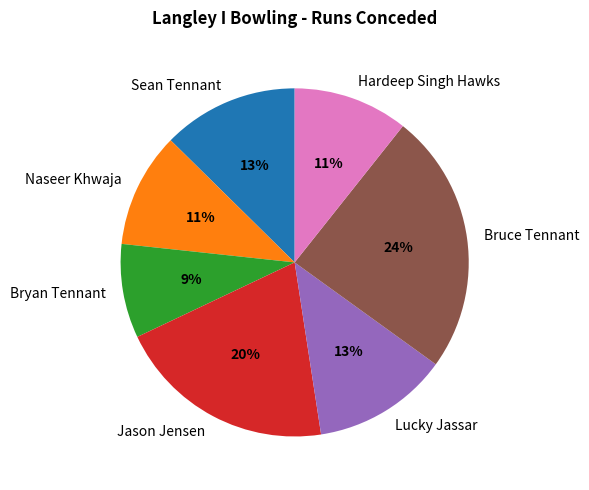

Is there any slice that represents more than half of the pie?

No